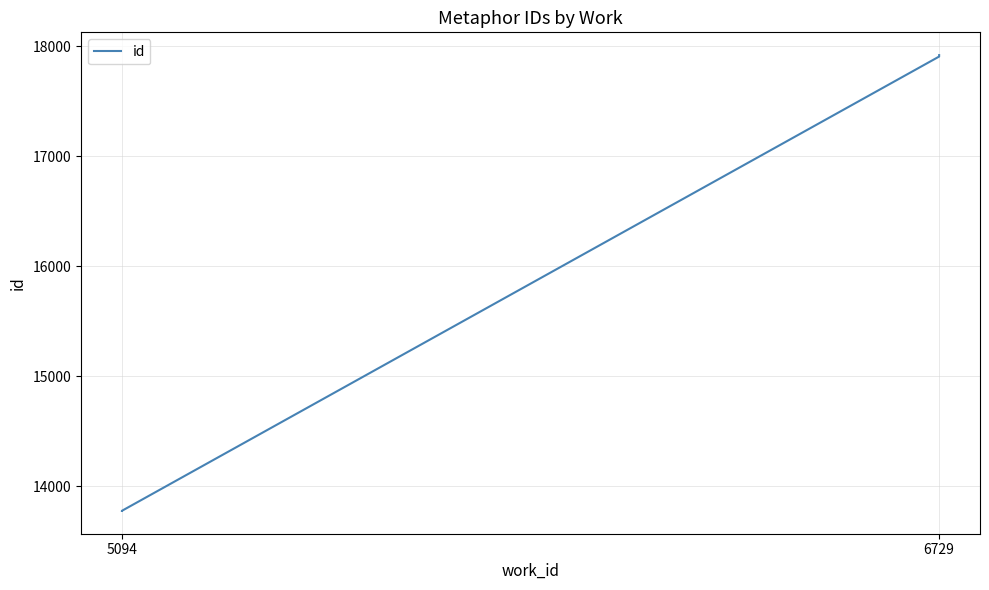

What is the difference between the values at 5094 and 6729?

4128